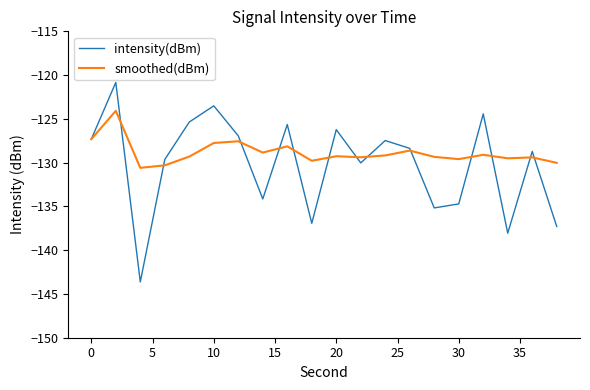

After their last crossing, which series has the higher values: intensity(dBm) or smoothed(dBm)?

smoothed(dBm)